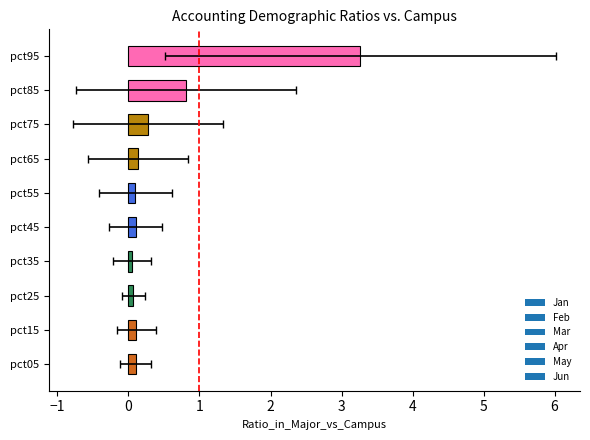

What is the difference between the second highest and minimum values in the Apr series?

1.7